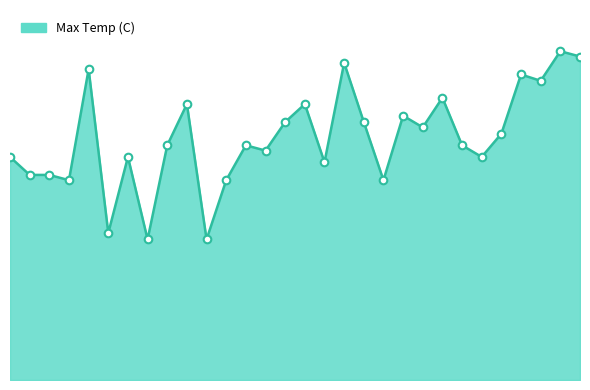

Does the chart have visible grid lines?

No